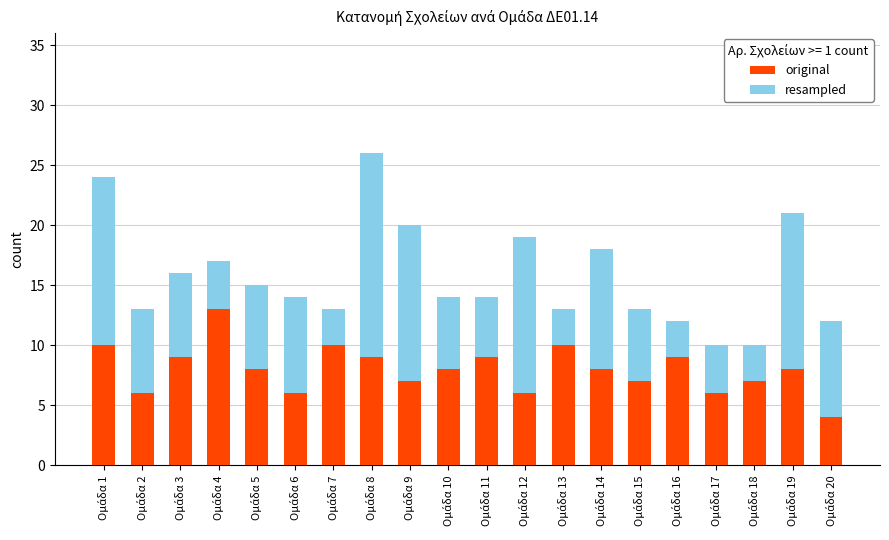

At Ομάδα 3, list the series in order from smallest to largest.

original, resampled